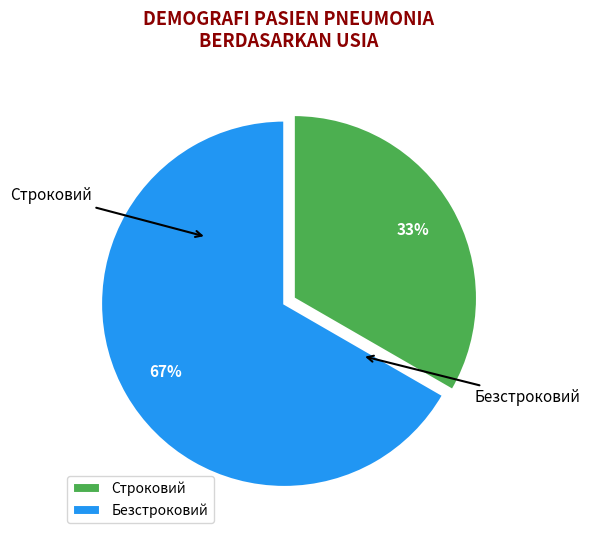

Which has a higher value, Безстроковий or Строковий?

Безстроковий